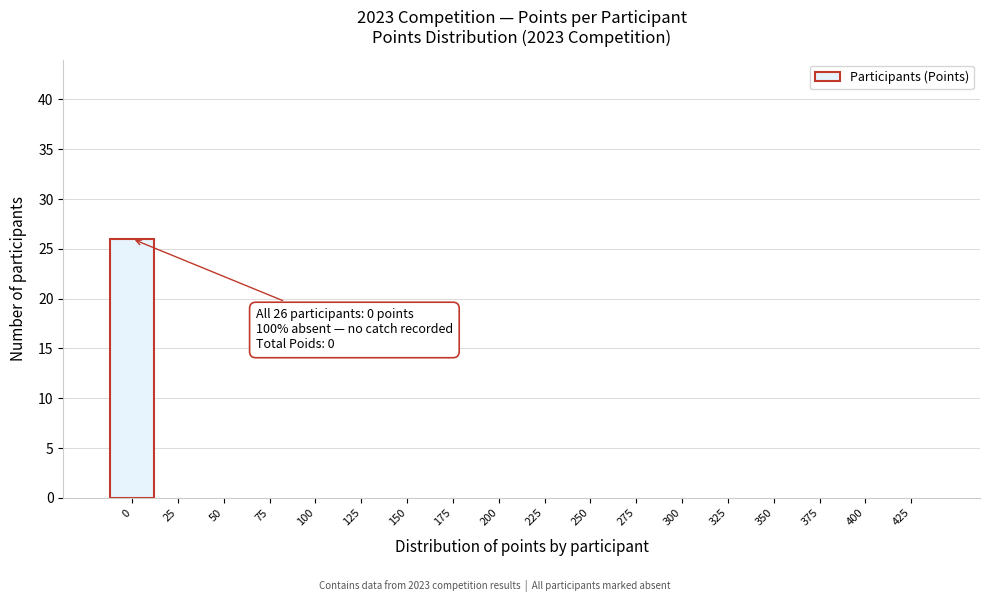

Reading left to right, transcribe all the data shown in this chart.

0=26	25=0	50=0	75=0	100=0	125=0	150=0	175=0	200=0	225=0	250=0	275=0	300=0	325=0	350=0	375=0	400=0	425=0